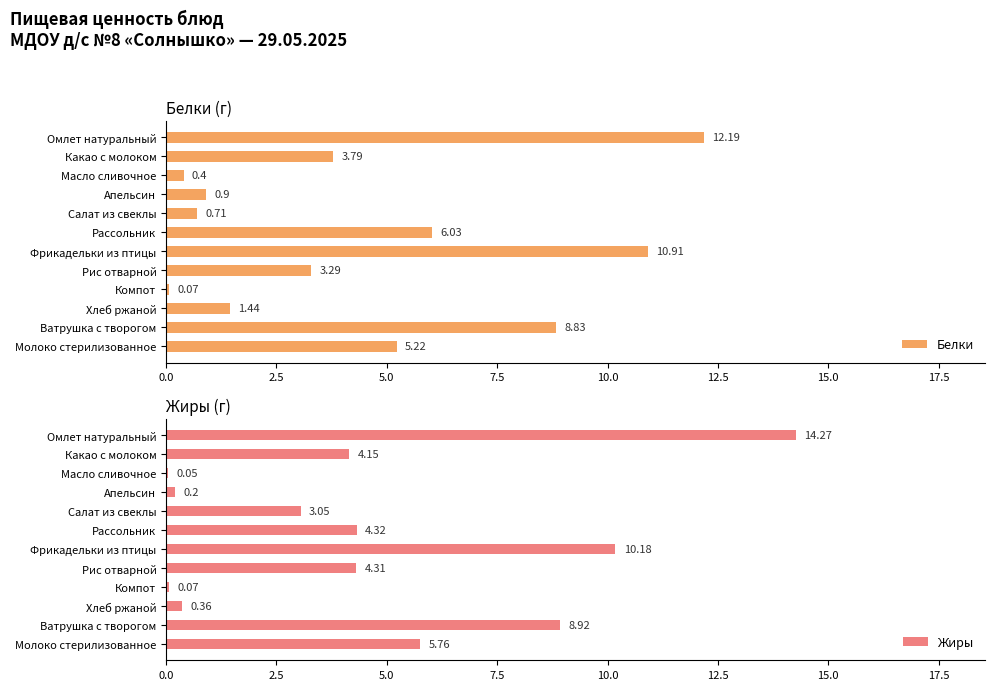

Where is Жиры nearest to the value 7?

Молоко стерилизованное